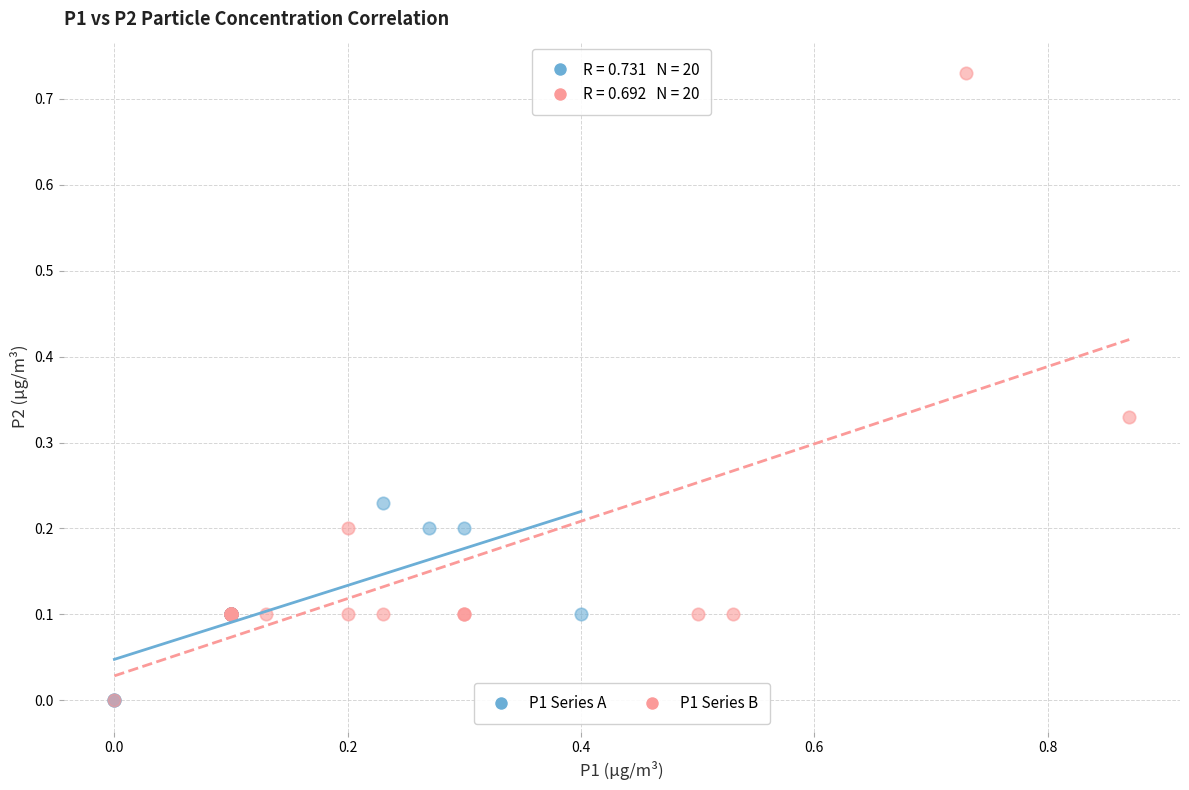

Which series reaches the maximum Y coordinate?

P1 Series B